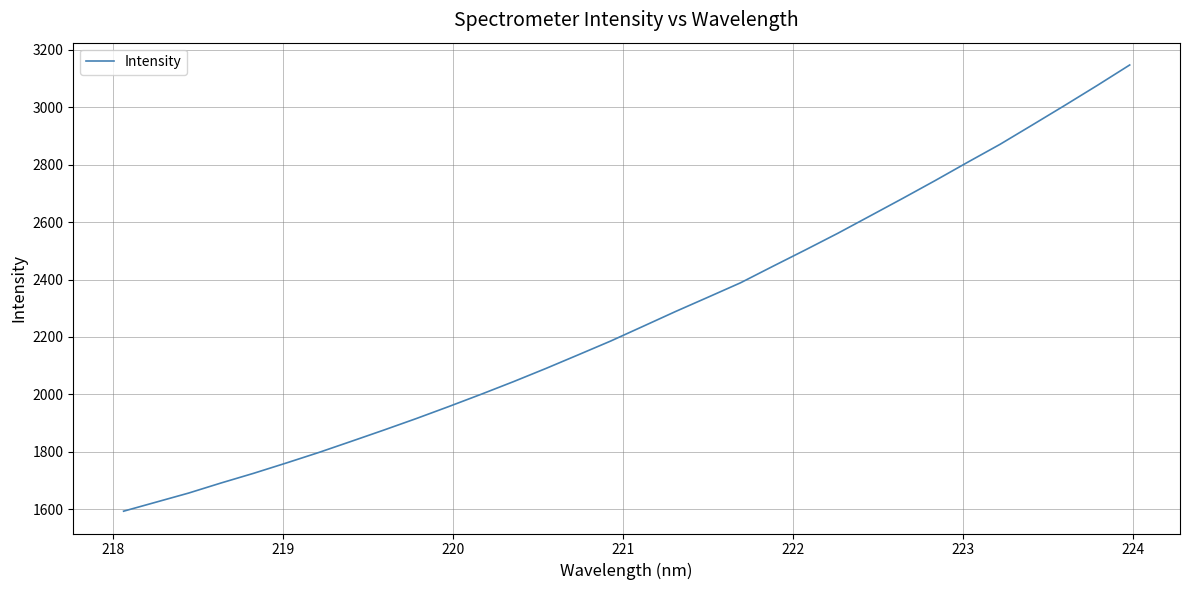

What is the difference between the maximum and minimum values?

1554.0